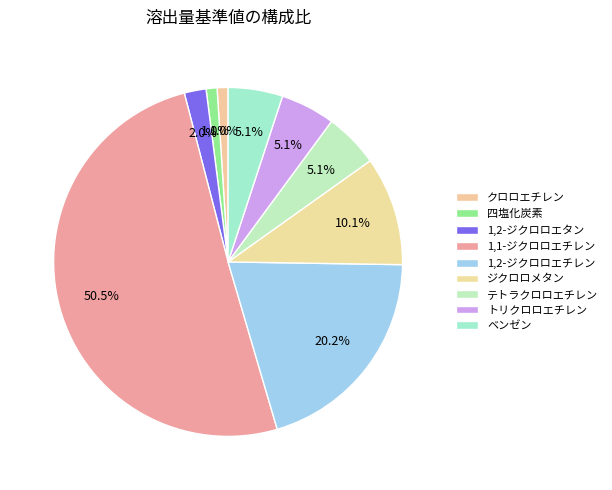

Is there any slice that represents more than half of the pie?

Yes